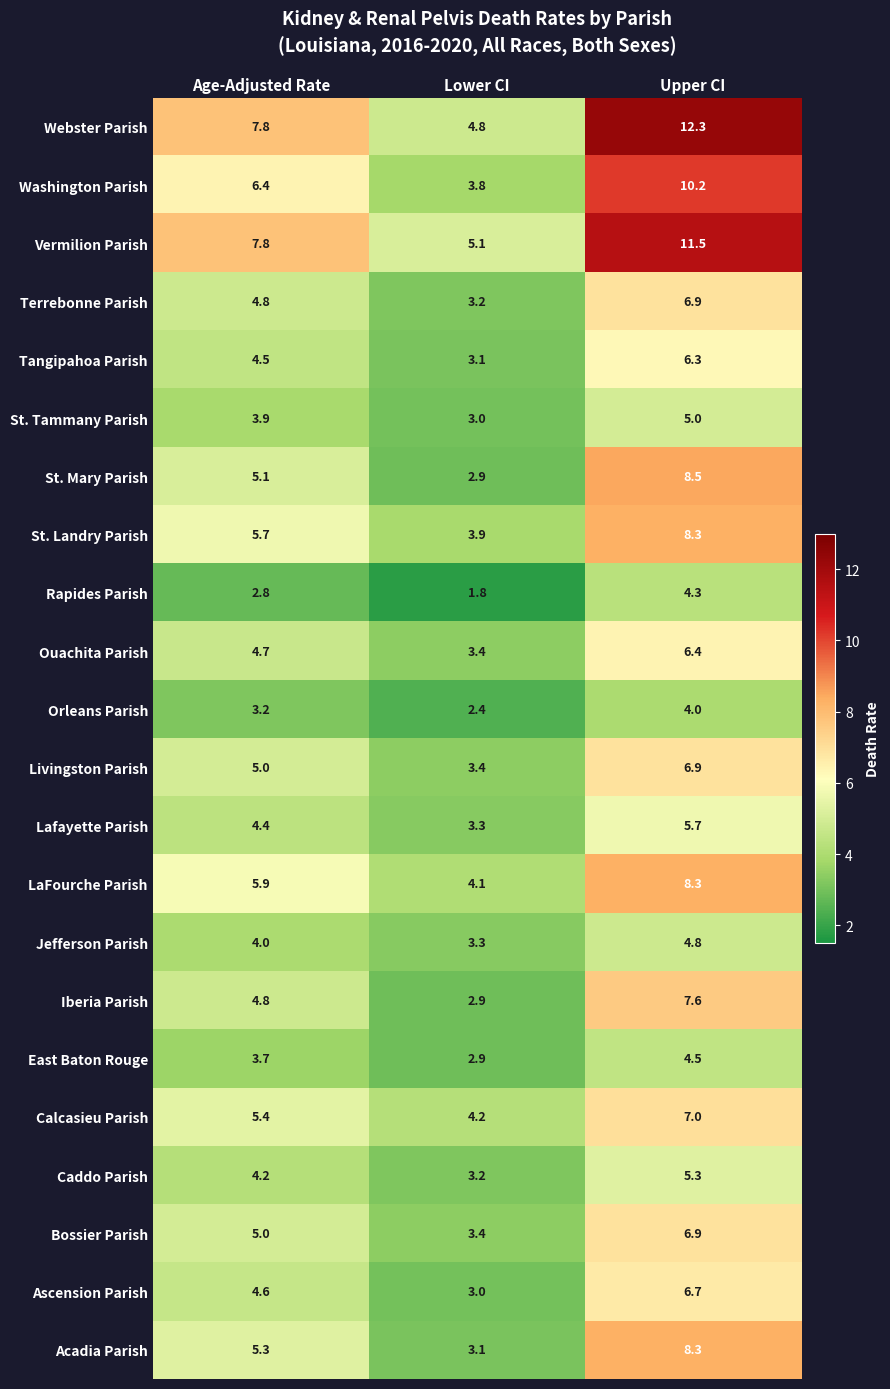

Count the number of categories in the chart.

3